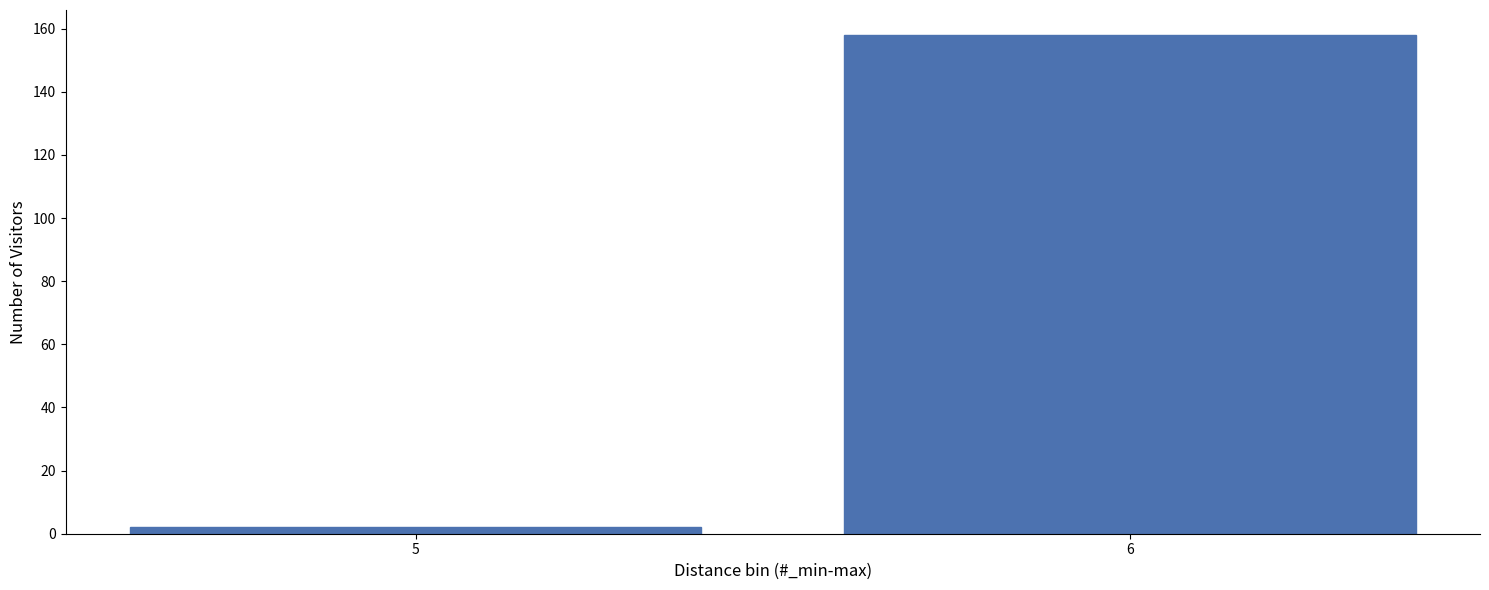

Reading left to right, what are all the values shown in this chart?

2	158